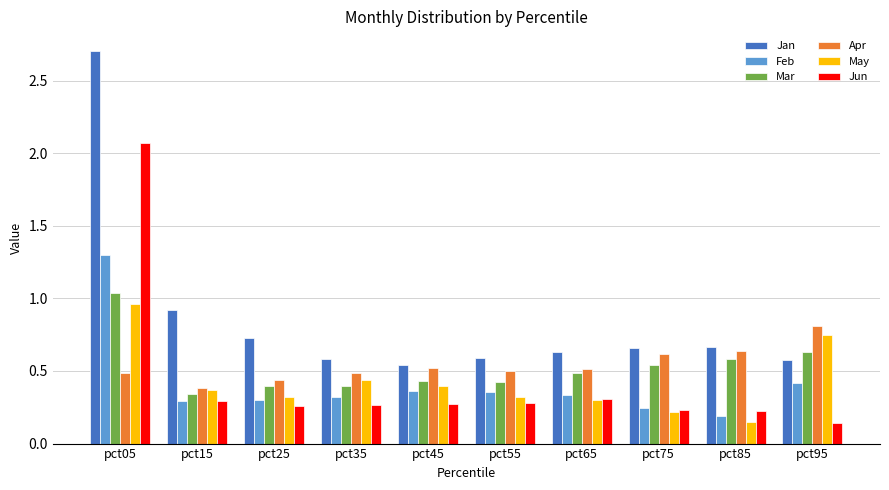

At which label does Feb reach its peak?

pct05